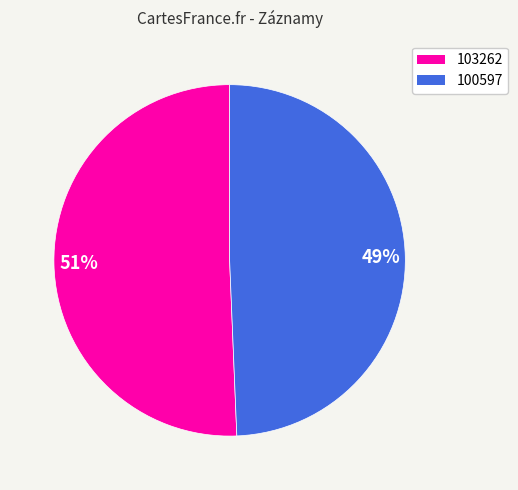

To the nearest percent, what portion does 100597 represent?

49%